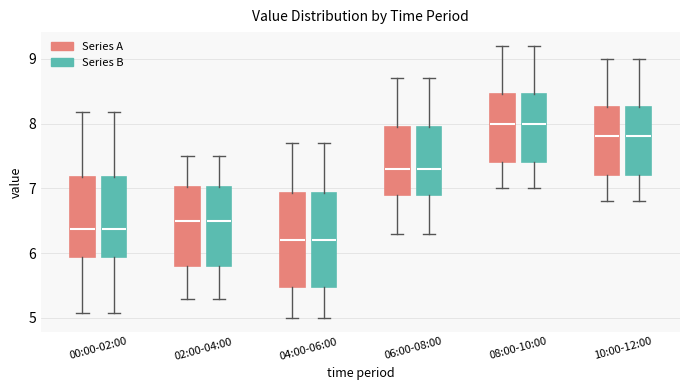

Reading left to right, transcribe this box plot: for each box, give where its median line is, the range the box spans, and where its two whiskers end, as read against the y-axis. The values are not printed on the chart, so give them approximately, as read against the axis.

00:00-02:00 (Series A): median 6.4, box 5.9 to 7.2, whiskers 5.1 to 8.2
00:00-02:00 (Series B): median 6.4, box 5.9 to 7.2, whiskers 5.1 to 8.2
02:00-04:00 (Series A): median 6.5, box 5.8 to 7.0, whiskers 5.3 to 7.5
02:00-04:00 (Series B): median 6.5, box 5.8 to 7.0, whiskers 5.3 to 7.5
04:00-06:00 (Series A): median 6.2, box 5.5 to 6.9, whiskers 5.0 to 7.7
04:00-06:00 (Series B): median 6.2, box 5.5 to 6.9, whiskers 5.0 to 7.7
06:00-08:00 (Series A): median 7.3, box 6.9 to 8.0, whiskers 6.3 to 8.7
06:00-08:00 (Series B): median 7.3, box 6.9 to 8.0, whiskers 6.3 to 8.7
08:00-10:00 (Series A): median 8.0, box 7.4 to 8.5, whiskers 7.0 to 9.2
08:00-10:00 (Series B): median 8.0, box 7.4 to 8.5, whiskers 7.0 to 9.2
10:00-12:00 (Series A): median 7.8, box 7.2 to 8.3, whiskers 6.8 to 9.0
10:00-12:00 (Series B): median 7.8, box 7.2 to 8.3, whiskers 6.8 to 9.0